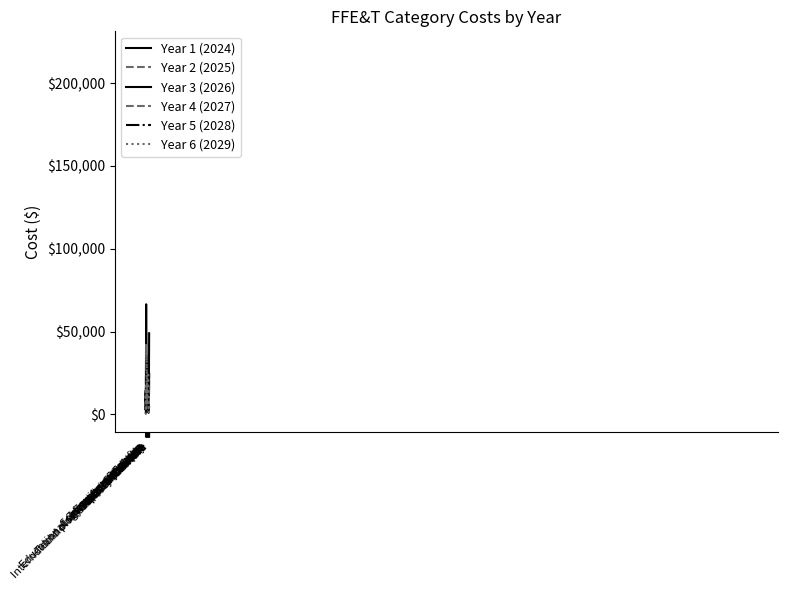

What is the difference between the Year 2 (2025) values at Cart Costs and Technology Support Services?

800.0